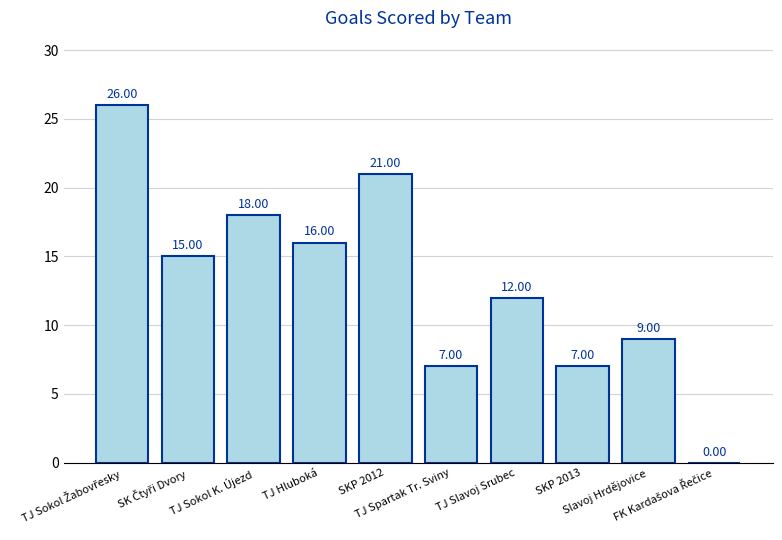

How many positive values are there?

9